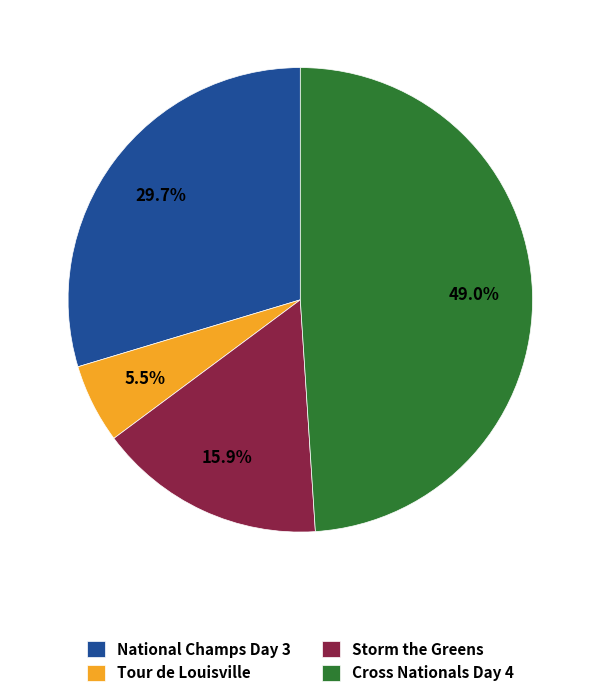

Does Tour de Louisville represent more than half of the total?

No